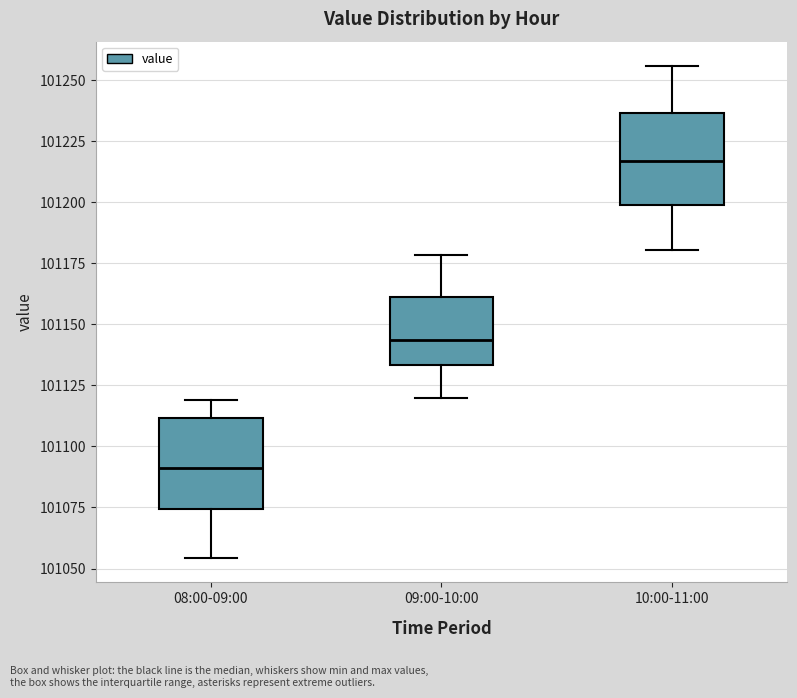

Where is the lower edge of the box for 09:00-10:00 on the y-axis? The values are not printed on the chart, so give them approximately, as read against the axis.

101135